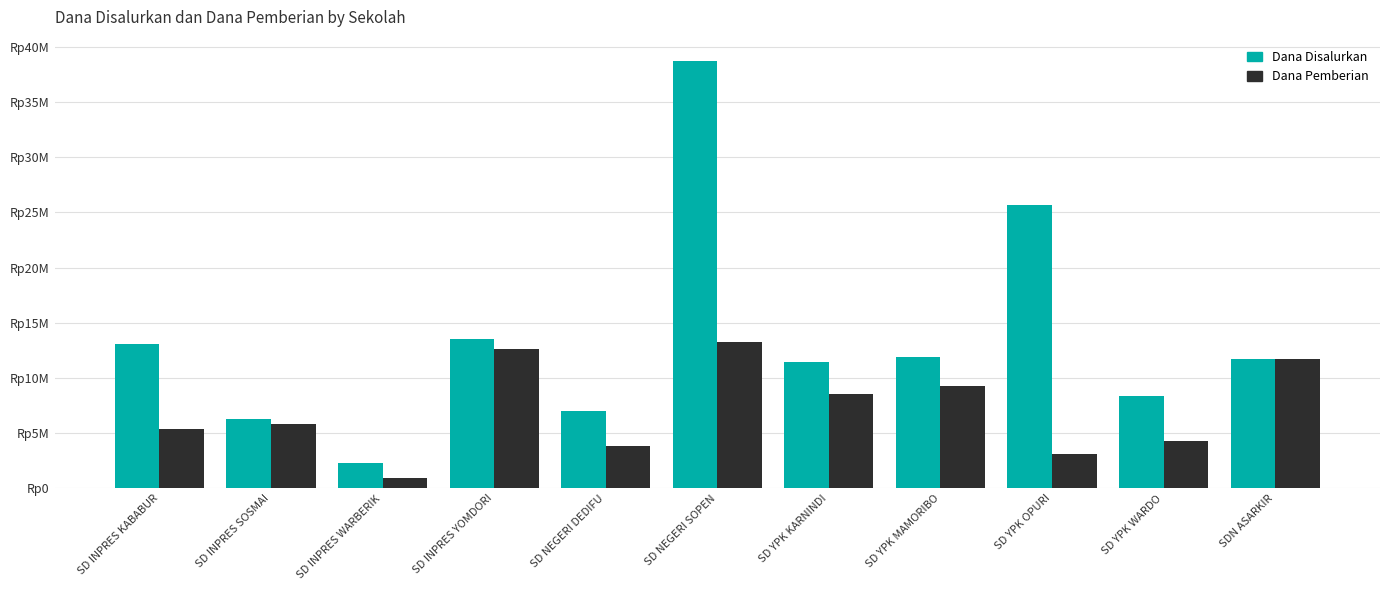

Where does the Dana Disalurkan series first go above 11700000?

SD INPRES KABABUR